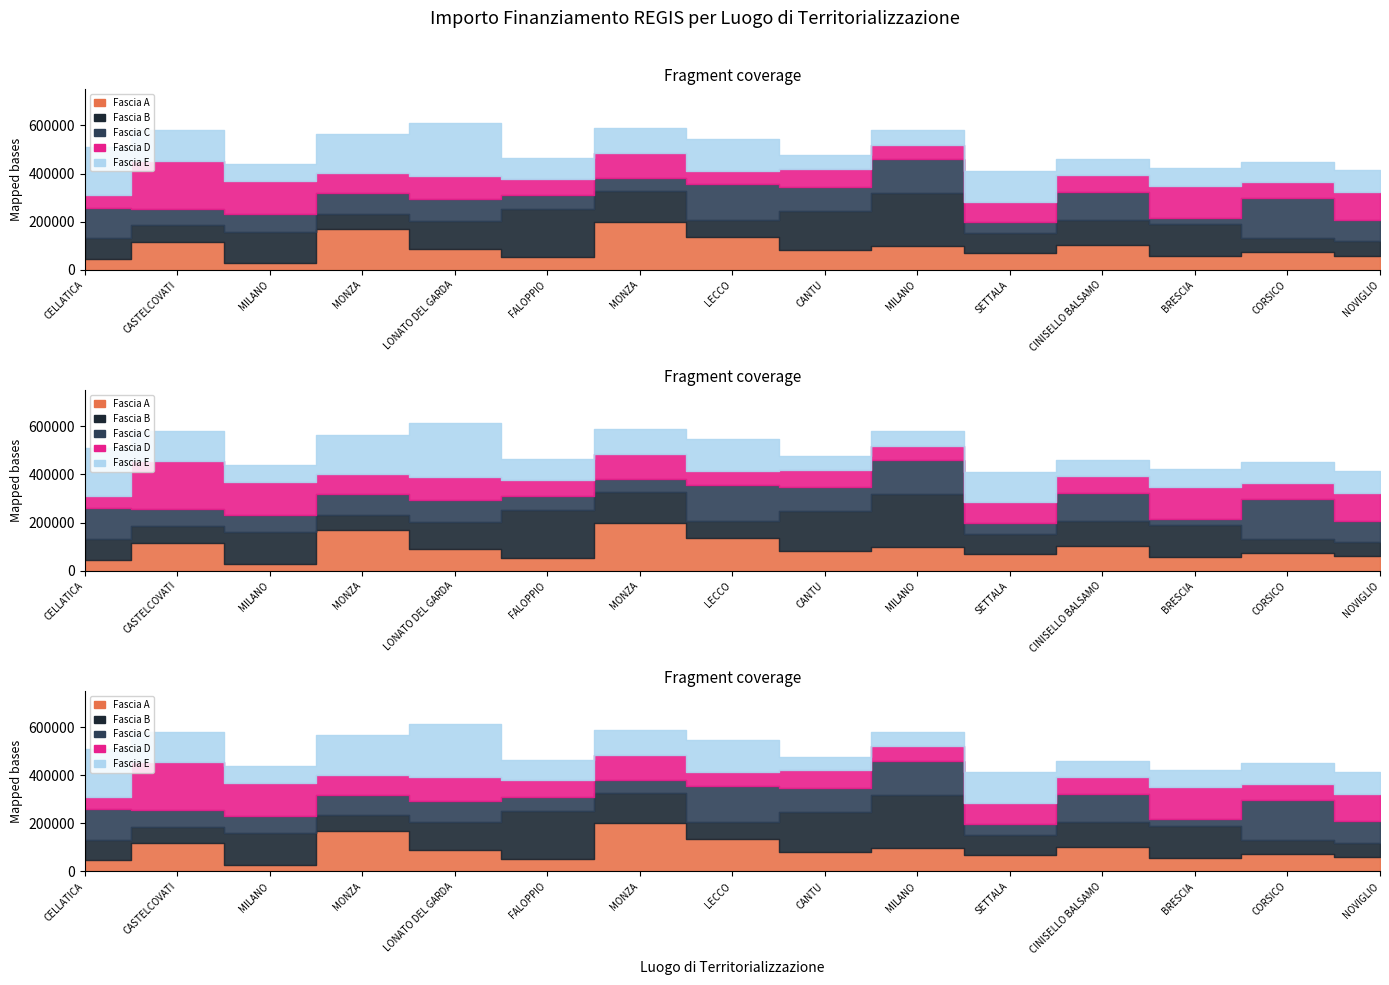

What is the smallest value displayed?

26730.0